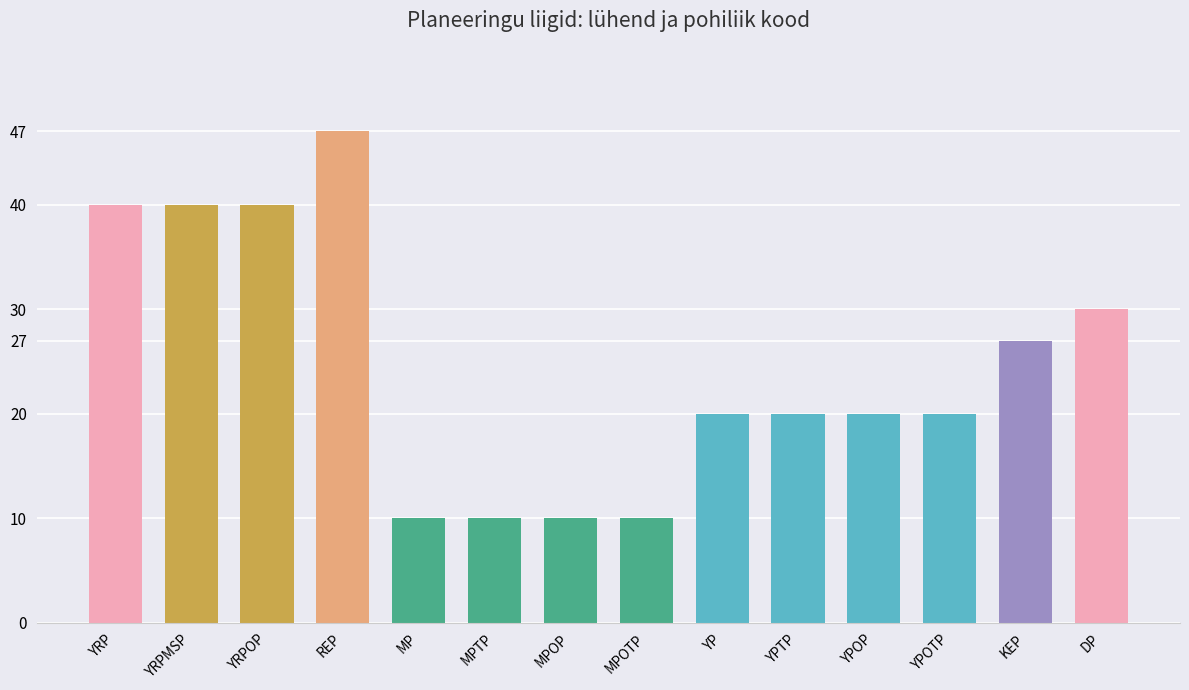

At which category does the chart reach its peak across all series?

REP